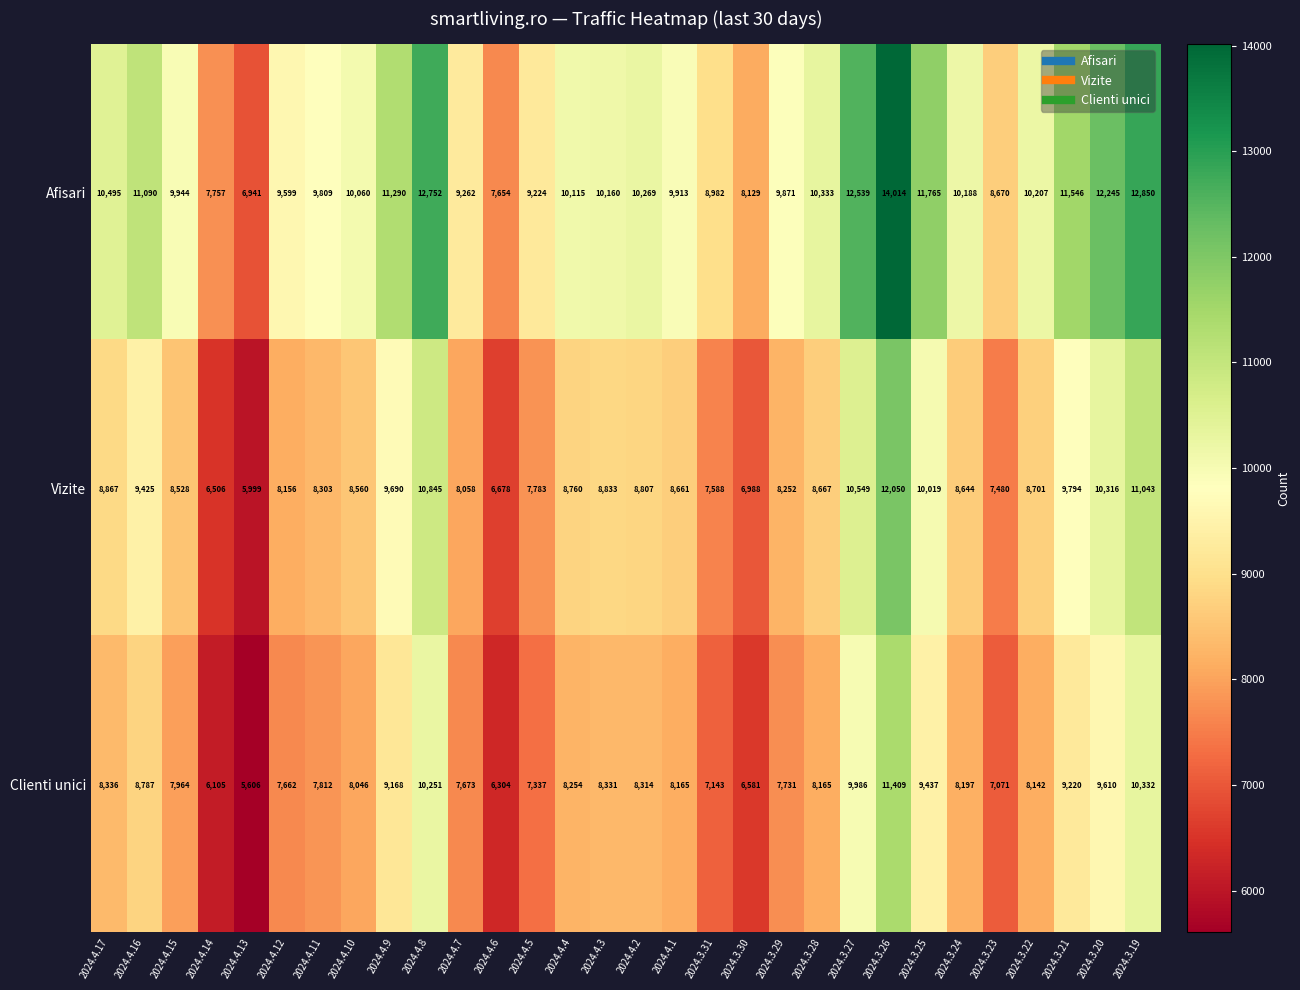

Is it true that Clienti unici equals 6581 at 2024.3.30?

True